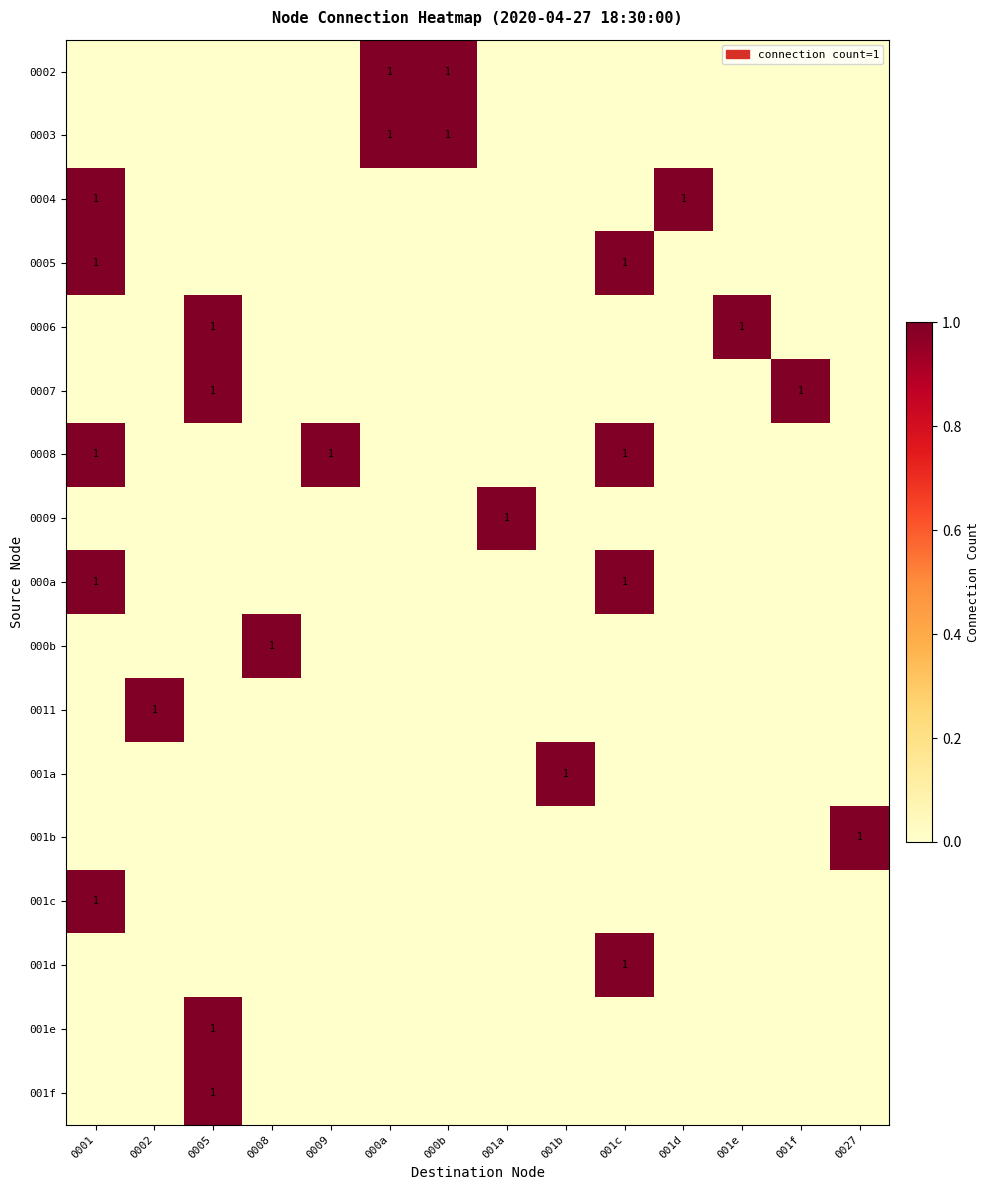

Which series has the widest spread of values?

0002